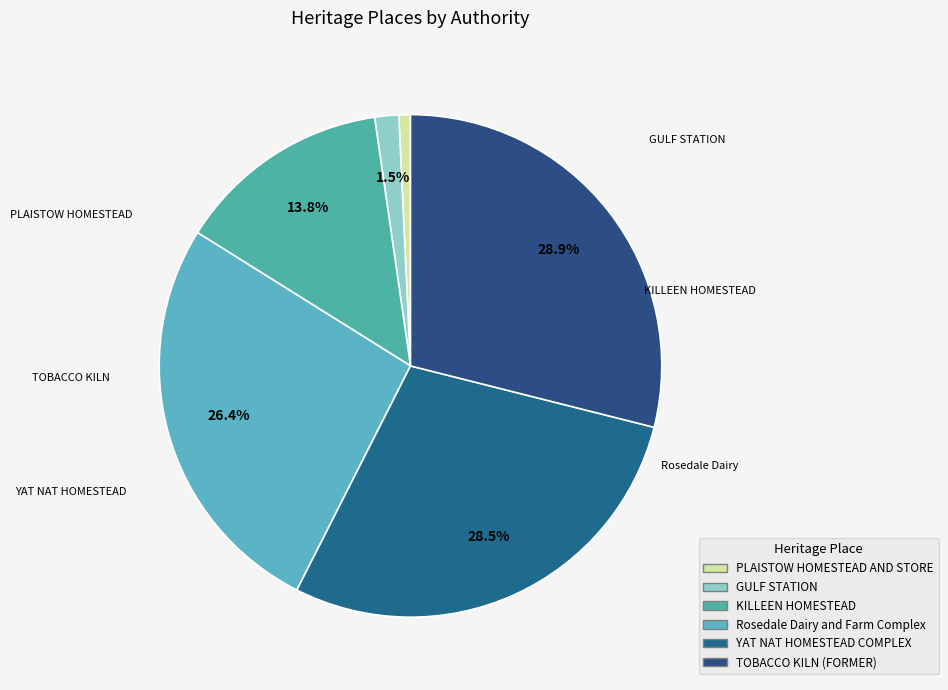

Which slice is the smallest?

PLAISTOW HOMESTEAD AND STORE